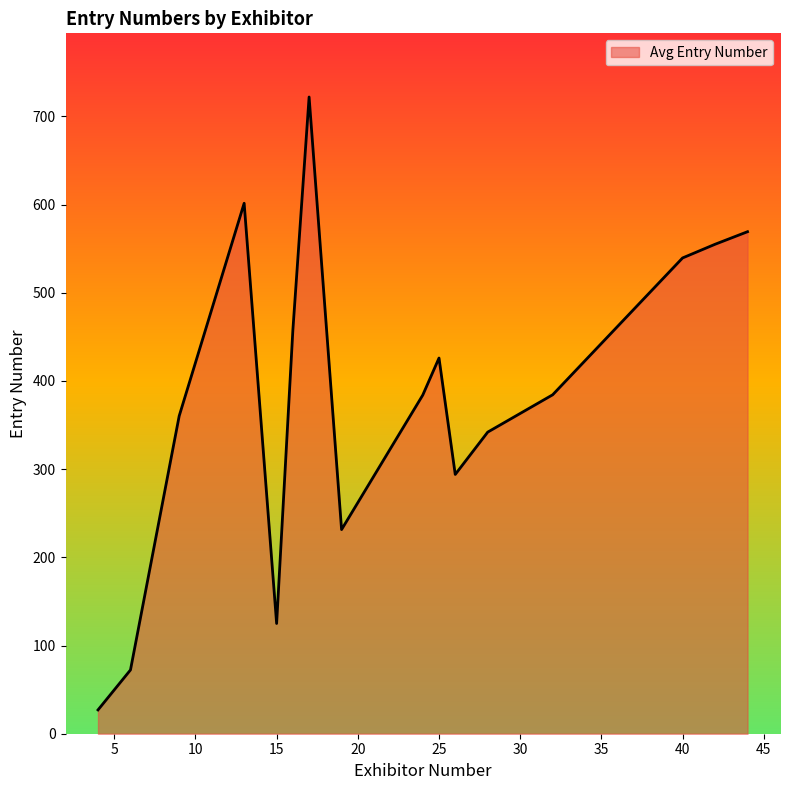

What is the difference between the maximum and minimum values?

695.0